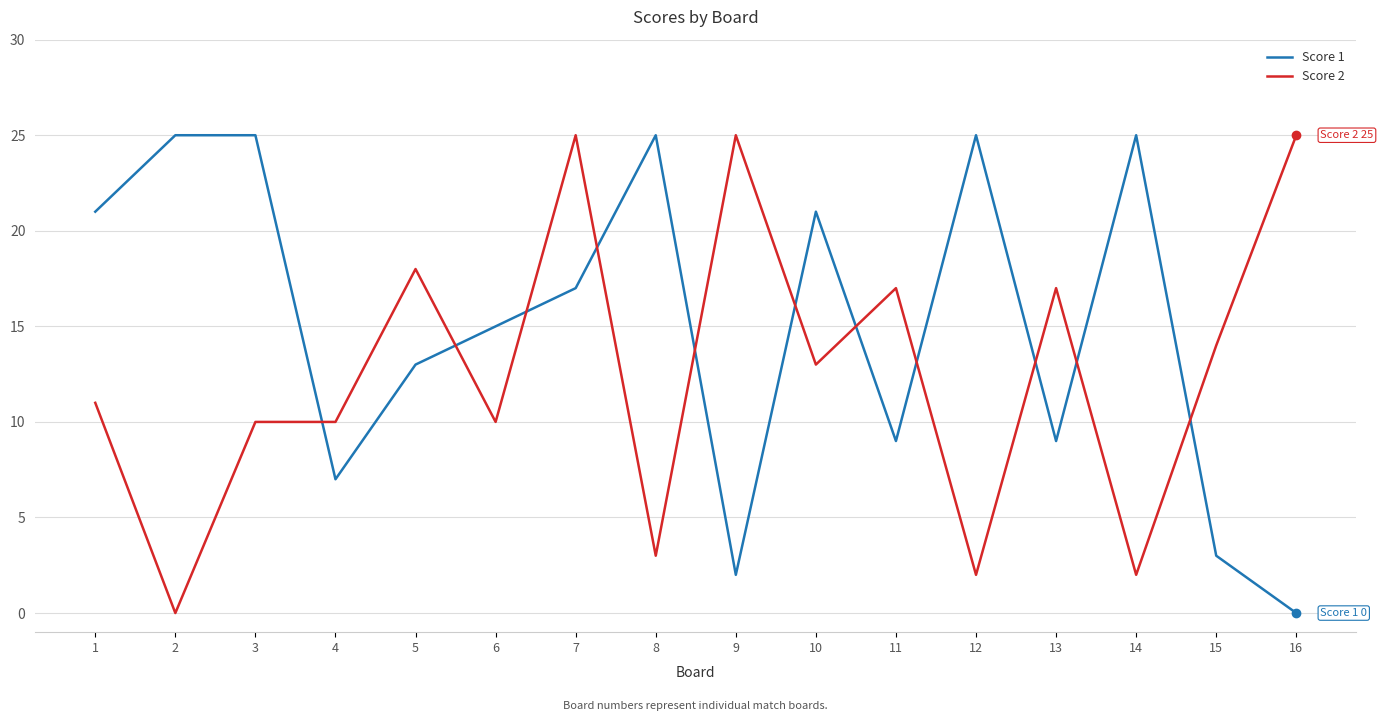

What is the spread (max minus min) of values at 8?

22